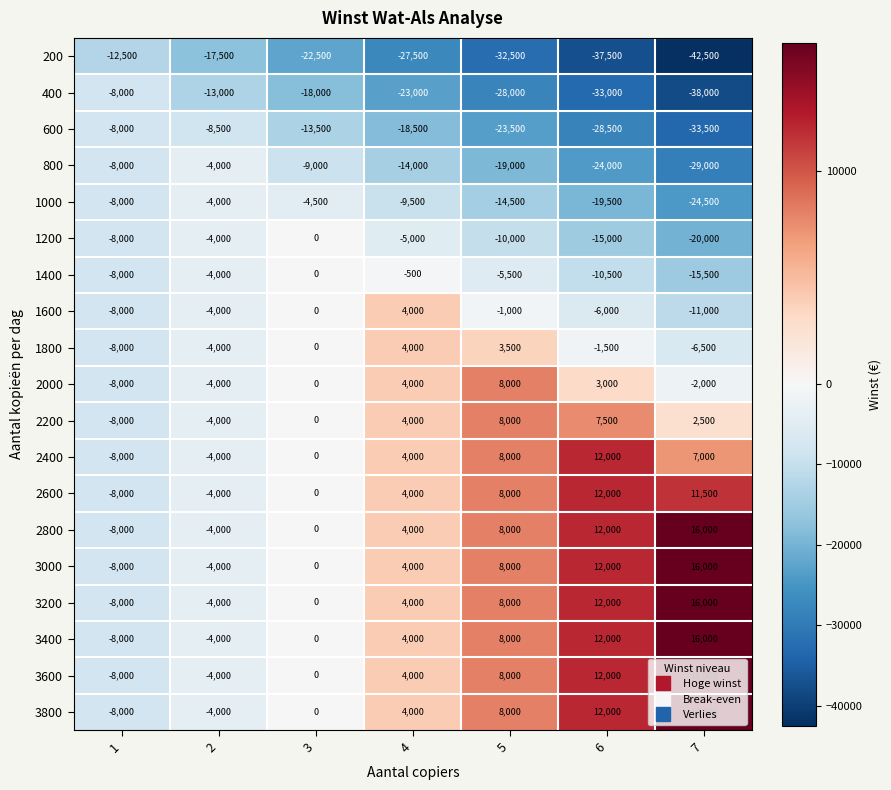

What is the total value across all series at 2?

-103000